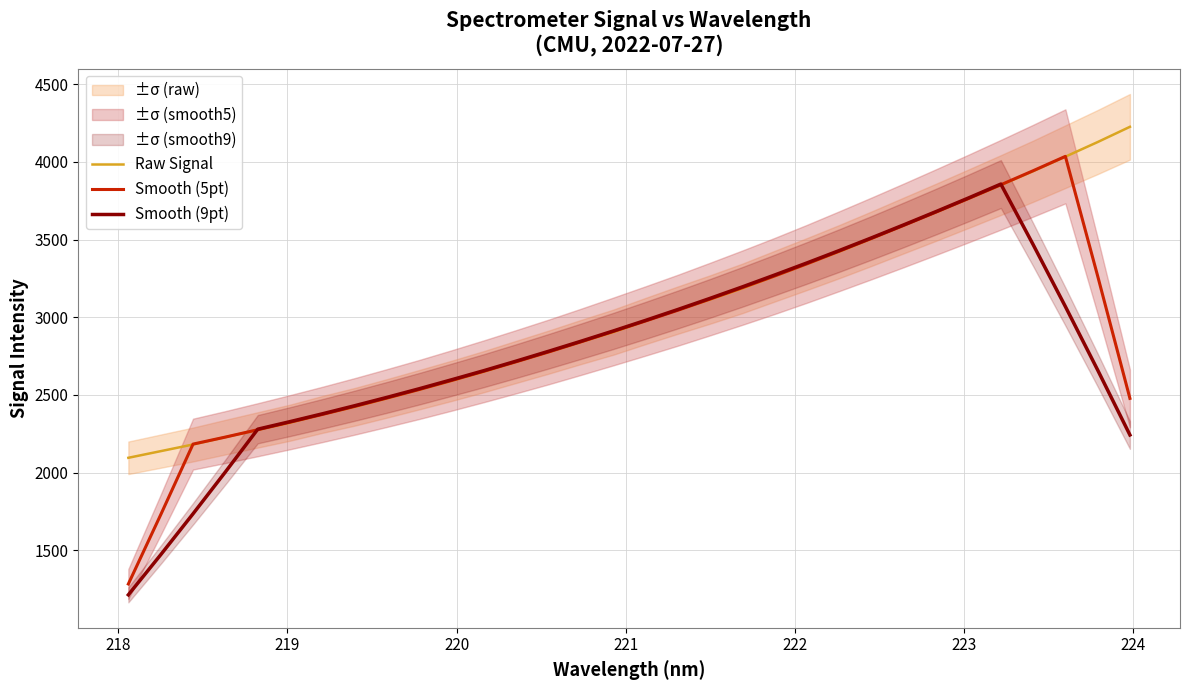

What is the sum of all Smooth (9pt) values?

89626.5